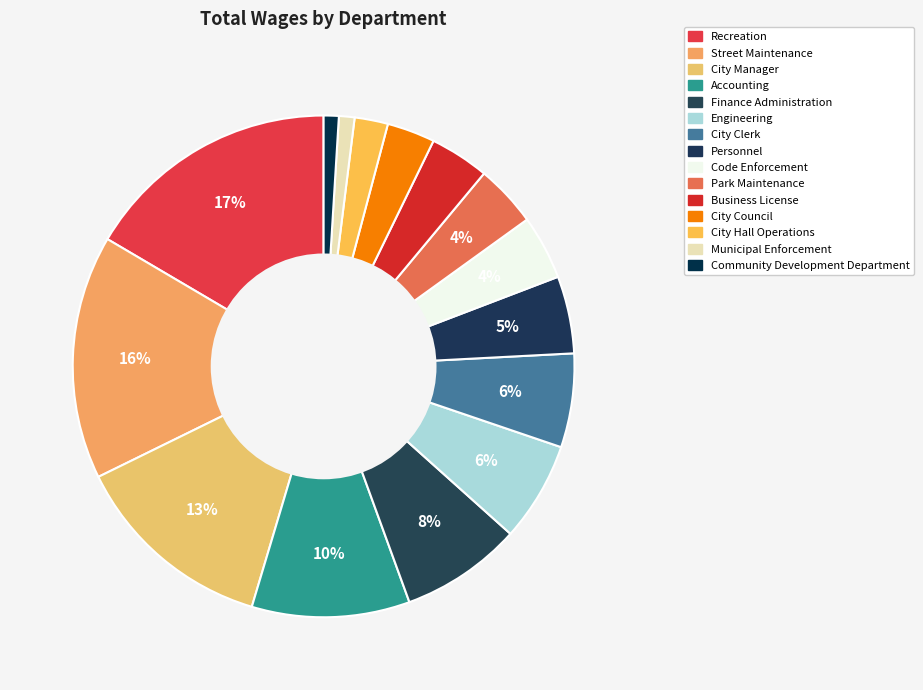

What is the total percentage of Community Development Department and City Hall Operations?

3.1%